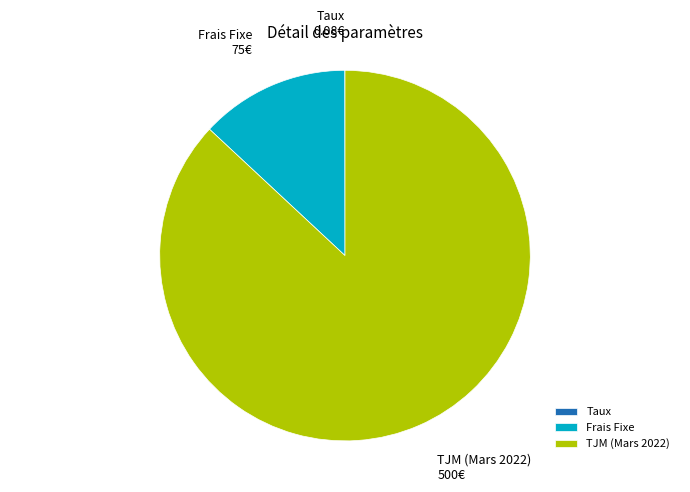

Is there a majority slice in this chart?

Yes